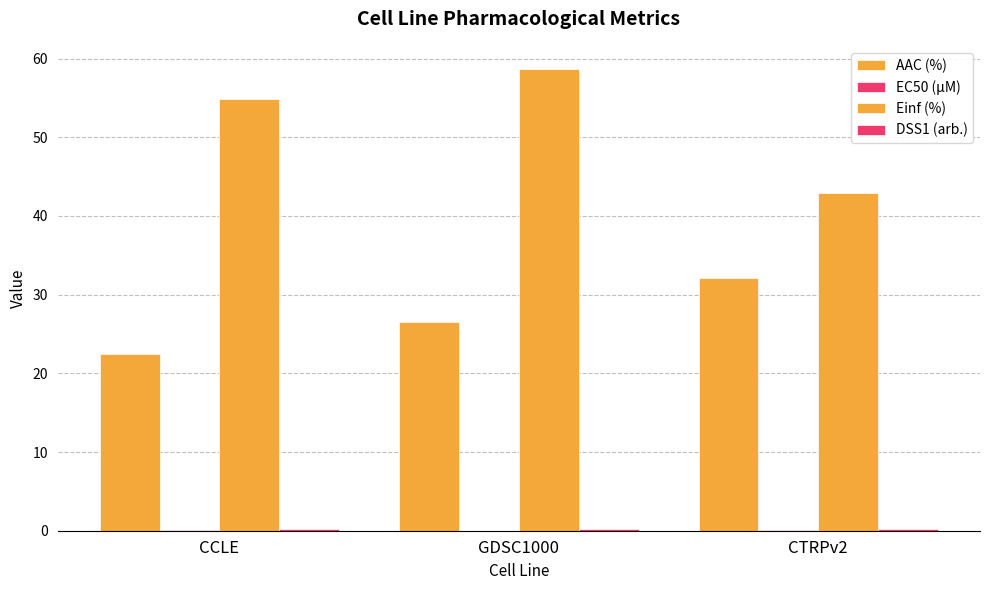

Count the number of categories in the chart.

3